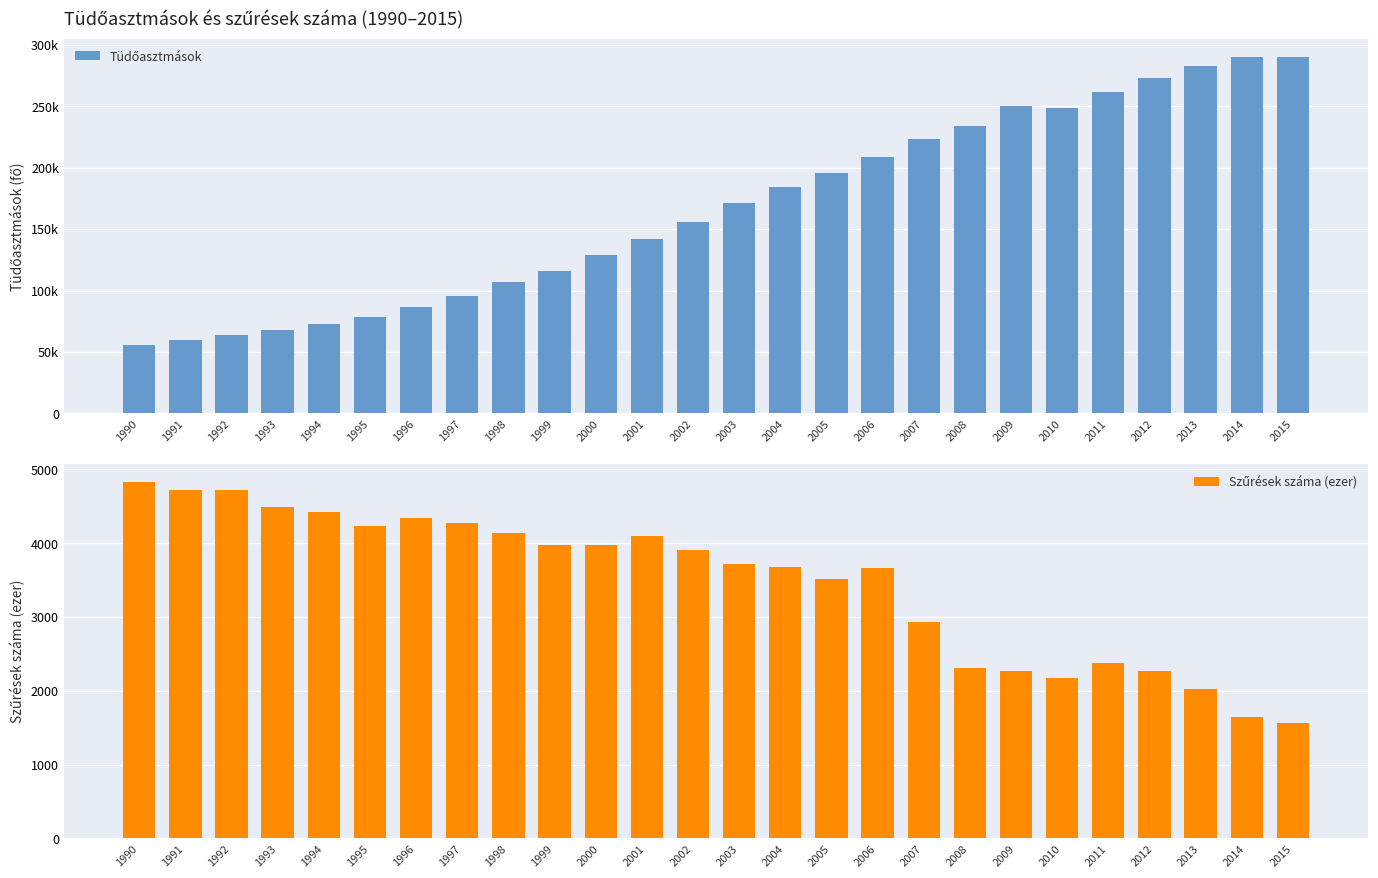

What is the average value of the Tüdőasztmások series?

167121.9